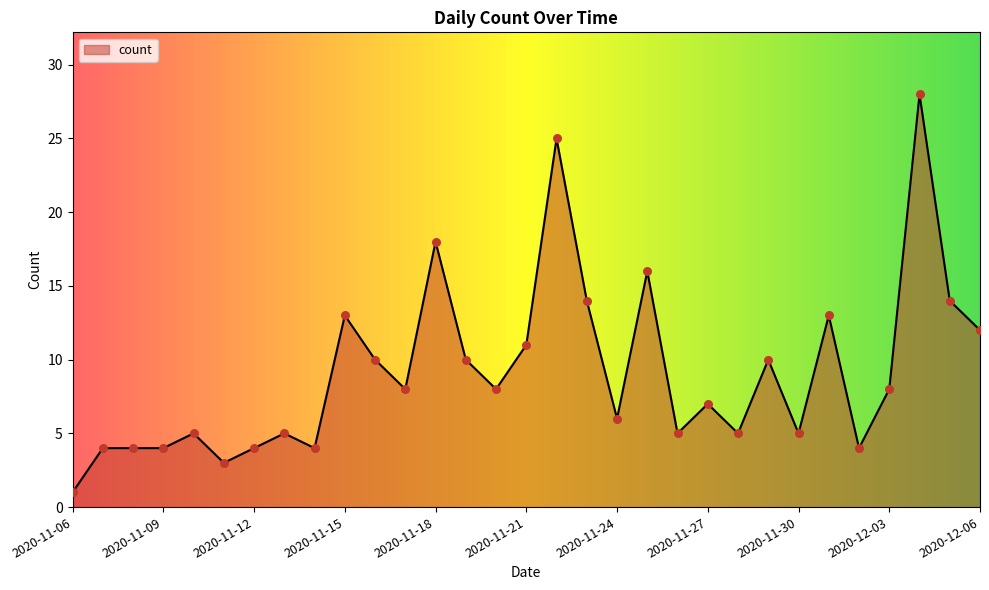

What is the greatest value displayed?

28